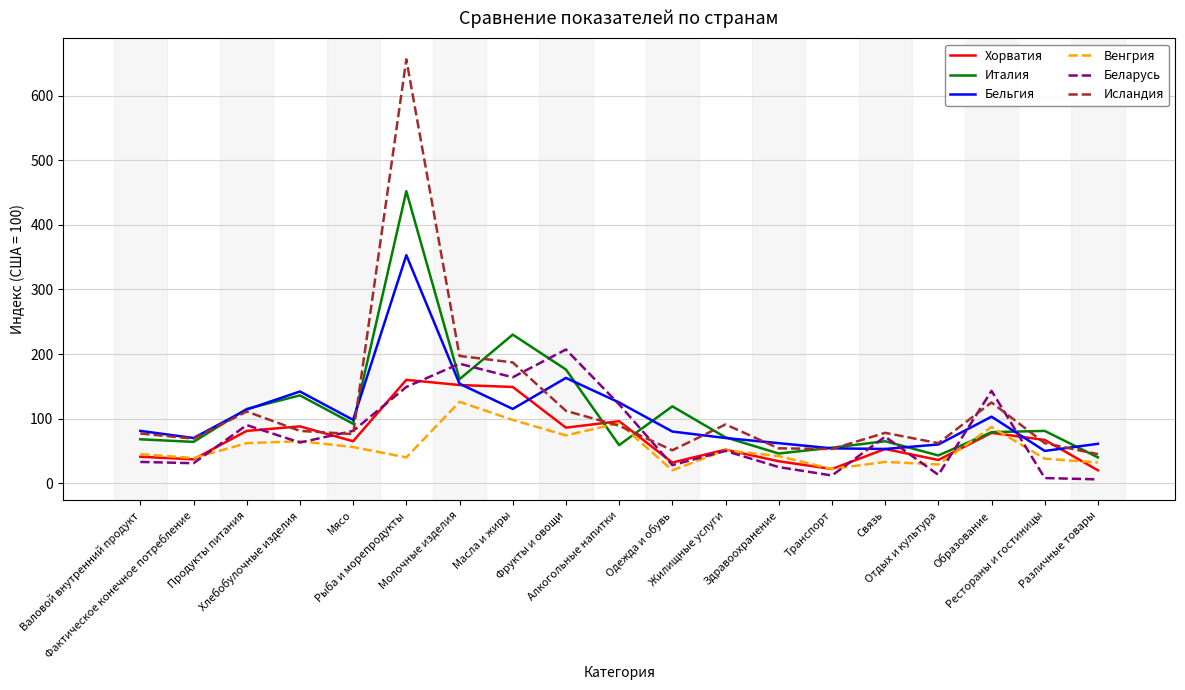

Which series has the largest range (max minus min)?

Исландия